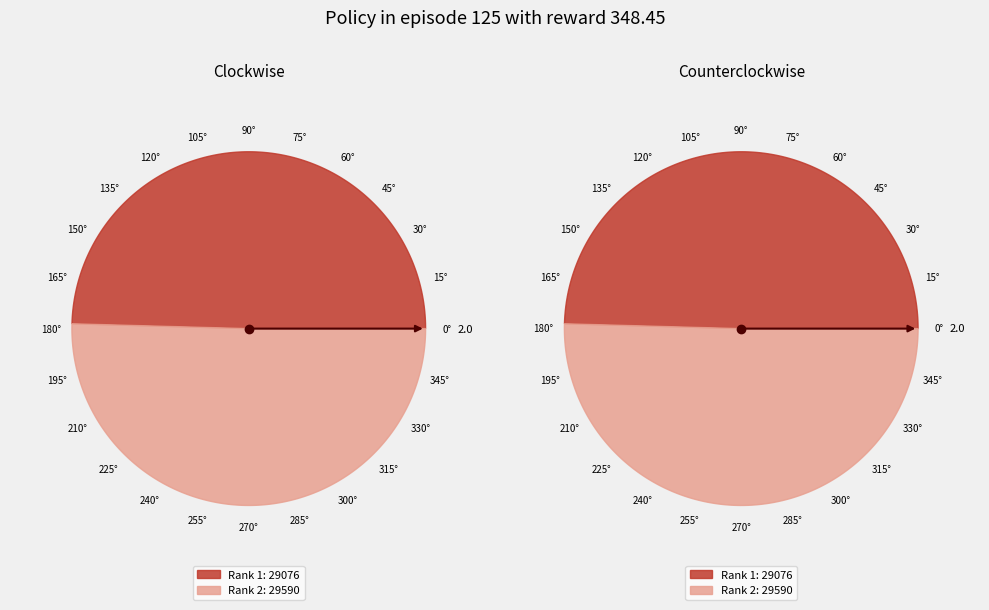

What is the ratio of the value at 1 to the value at 2?

1.0